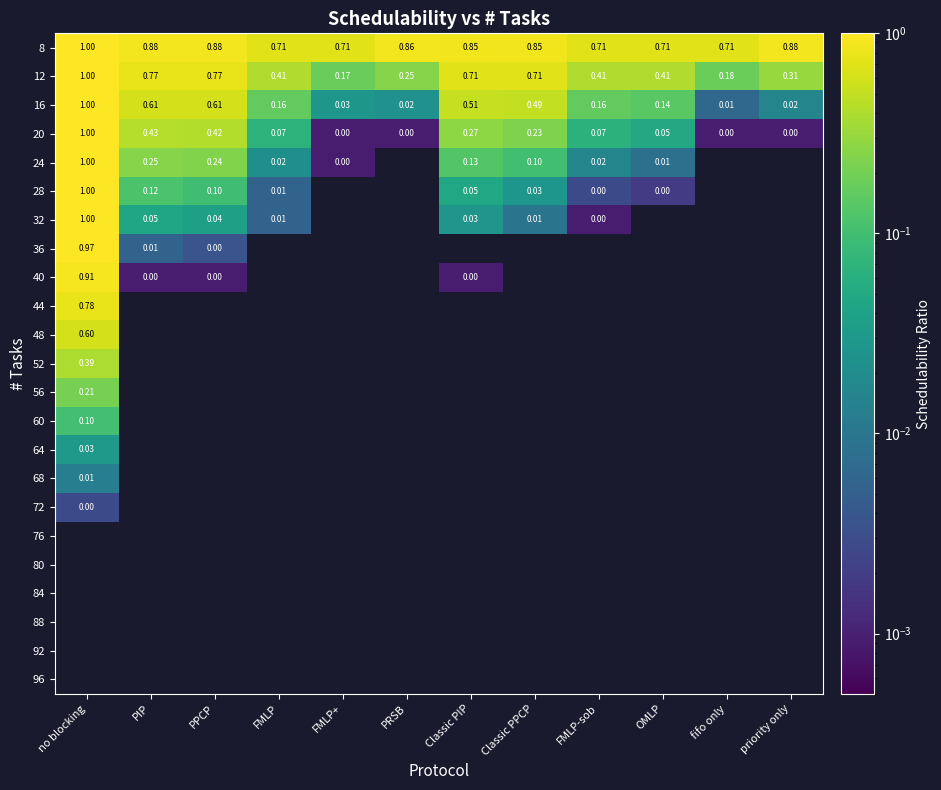

What is the difference between the highest and lowest values at no blocking?

1.0